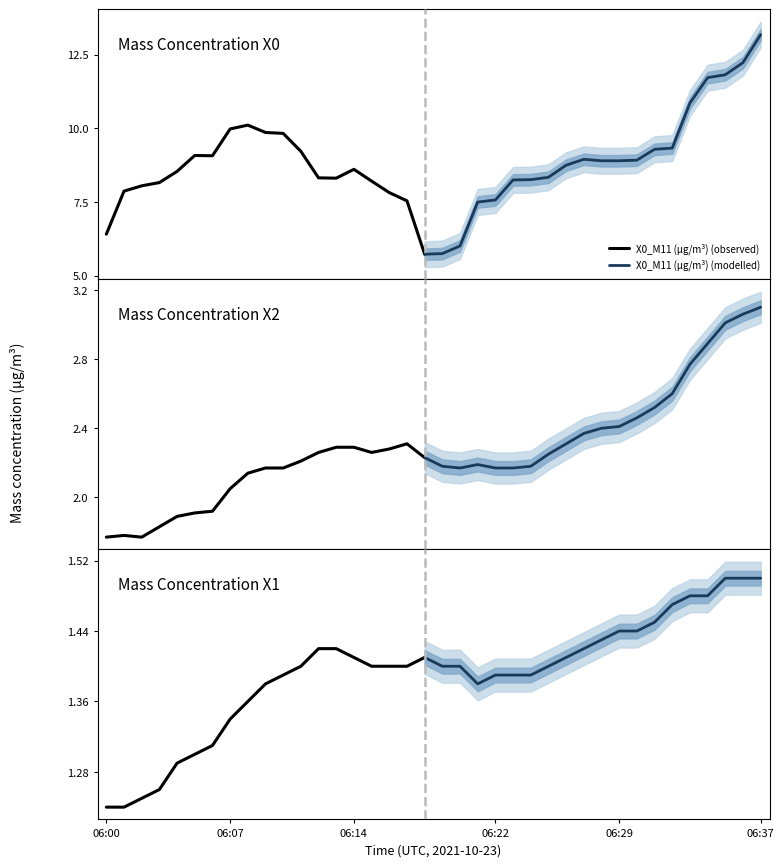

How many interior local valleys does the X1_M11 (μg/m³) series have?

1